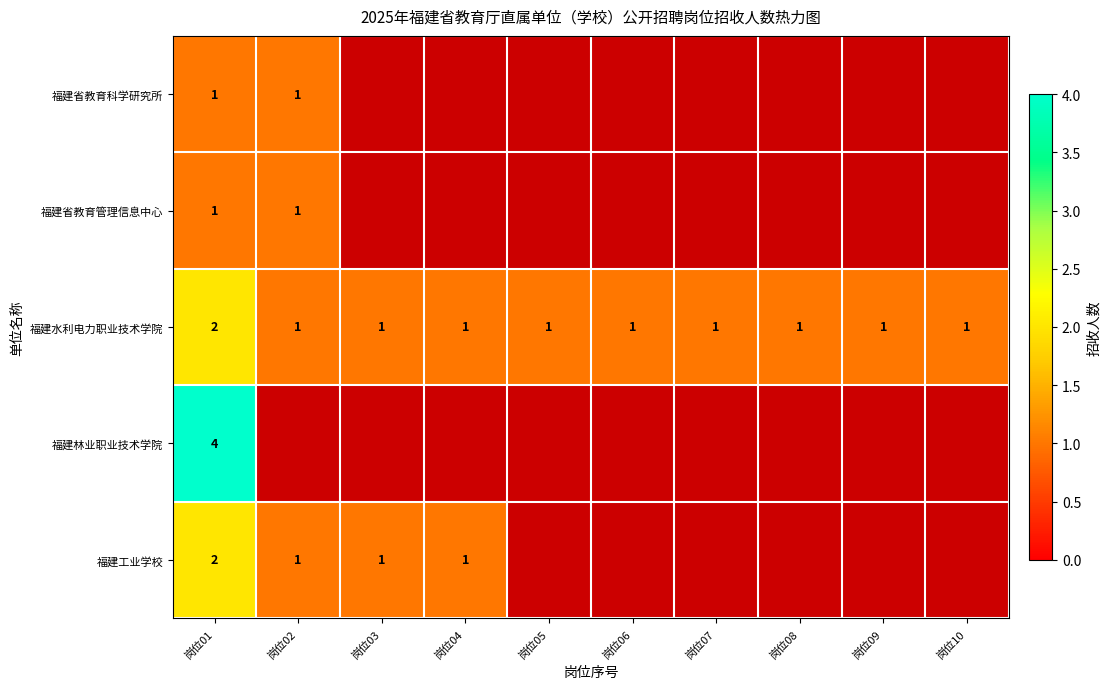

At which category is the sum across all series the highest?

岗位01